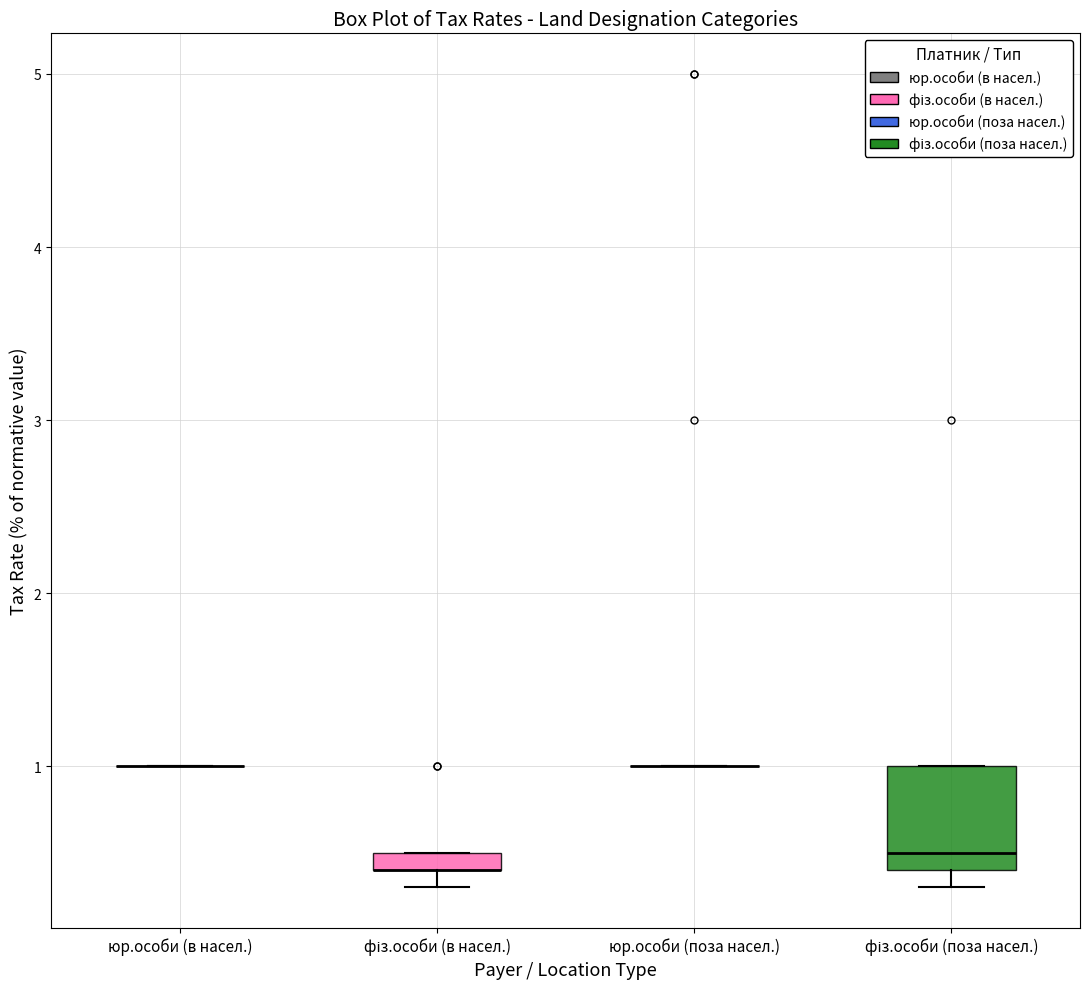

Which box is the tallest, from its lower edge to its upper edge?

фіз.особи (поза насел.)